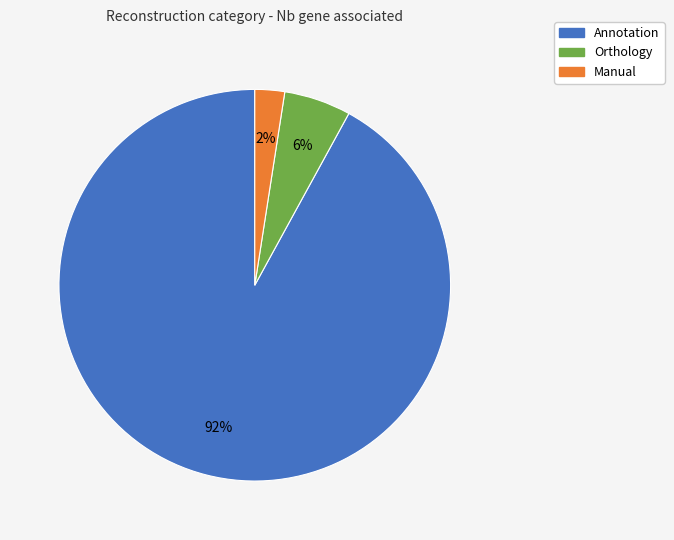

Is there a majority slice in this chart?

Yes